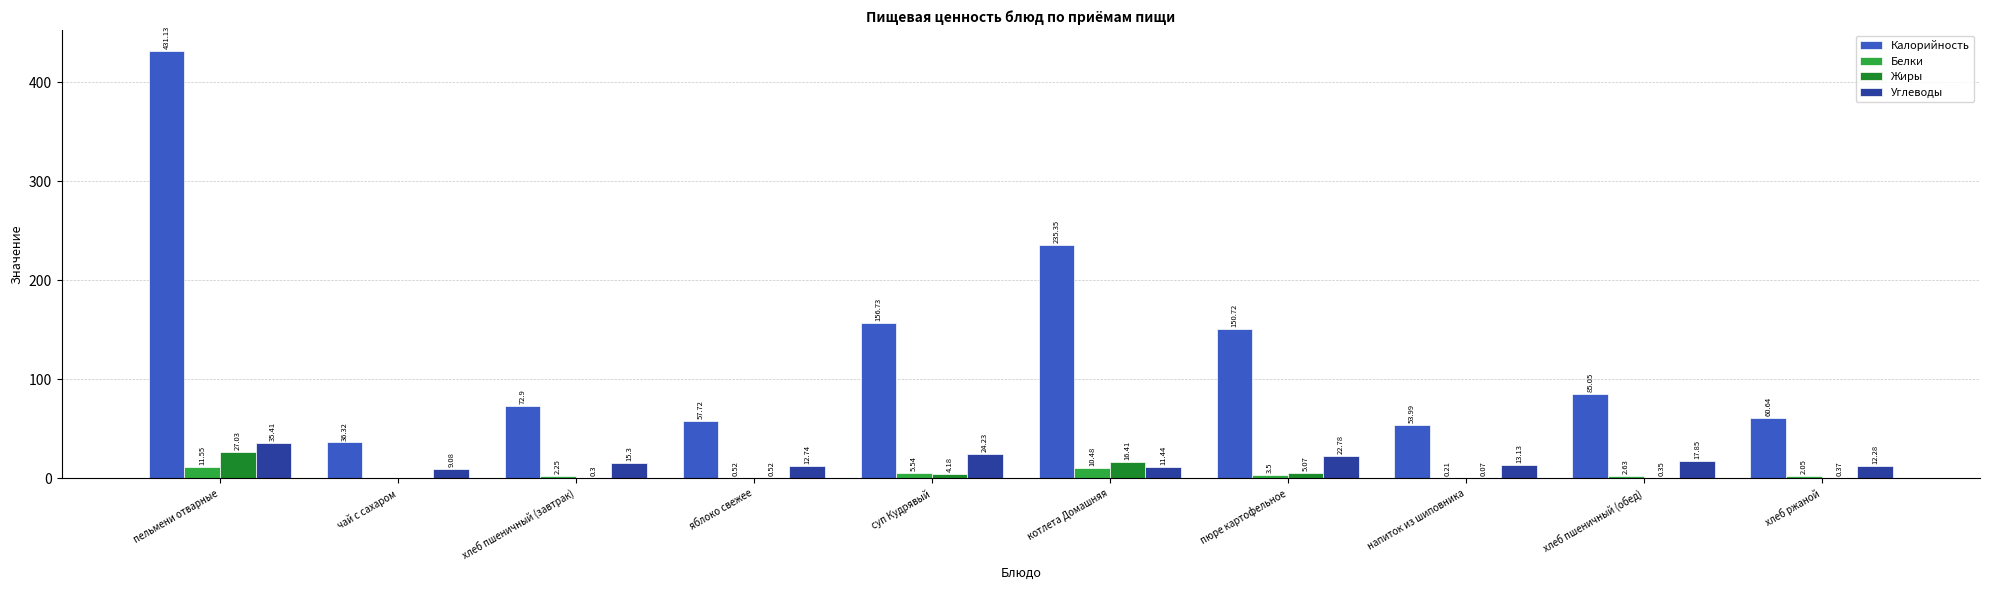

What is the average value of the Калорийность series?

134.1